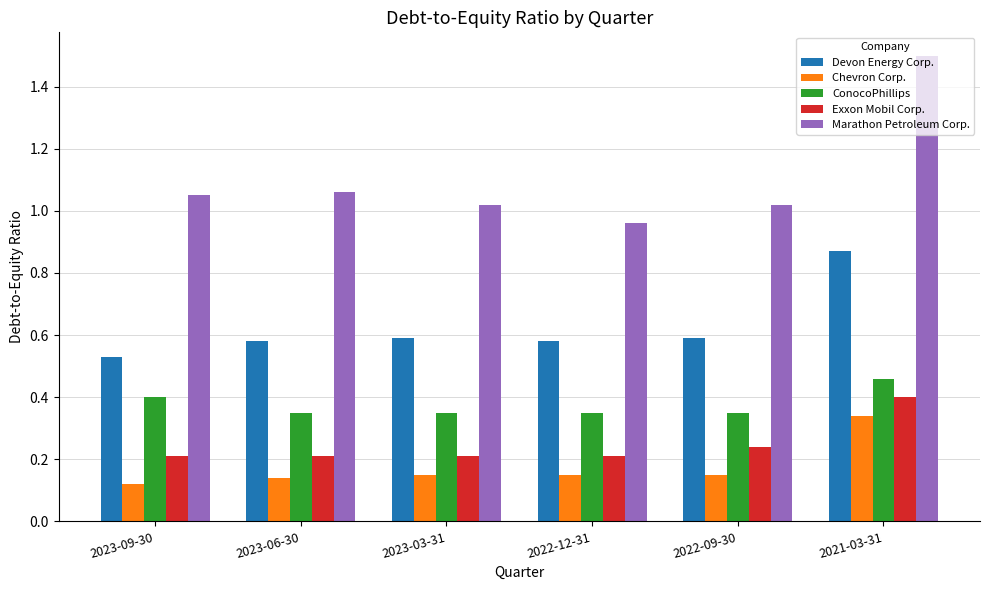

Rank the series at 2022-12-31 from highest to lowest value.

Marathon Petroleum Corp., Devon Energy Corp., ConocoPhillips, Exxon Mobil Corp., Chevron Corp.